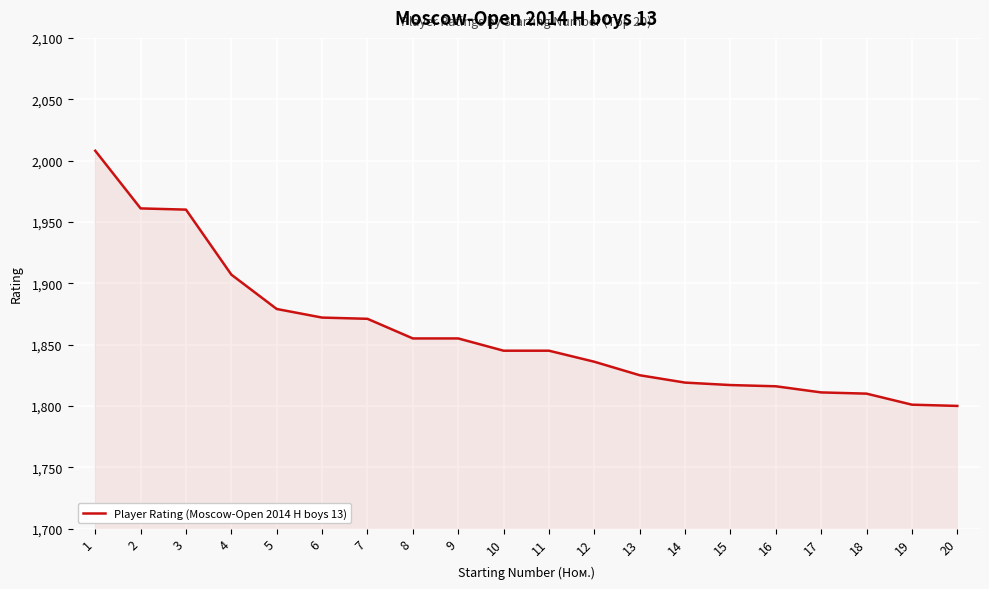

What is the maximum value shown in the chart?

2008